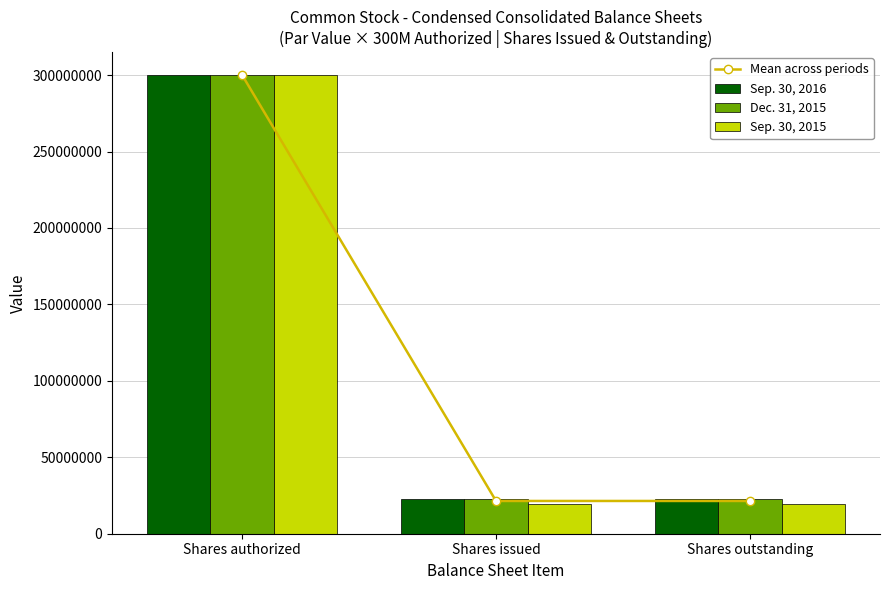

What is the approximate value of Mean across periods at Shares outstanding?

21430838.3